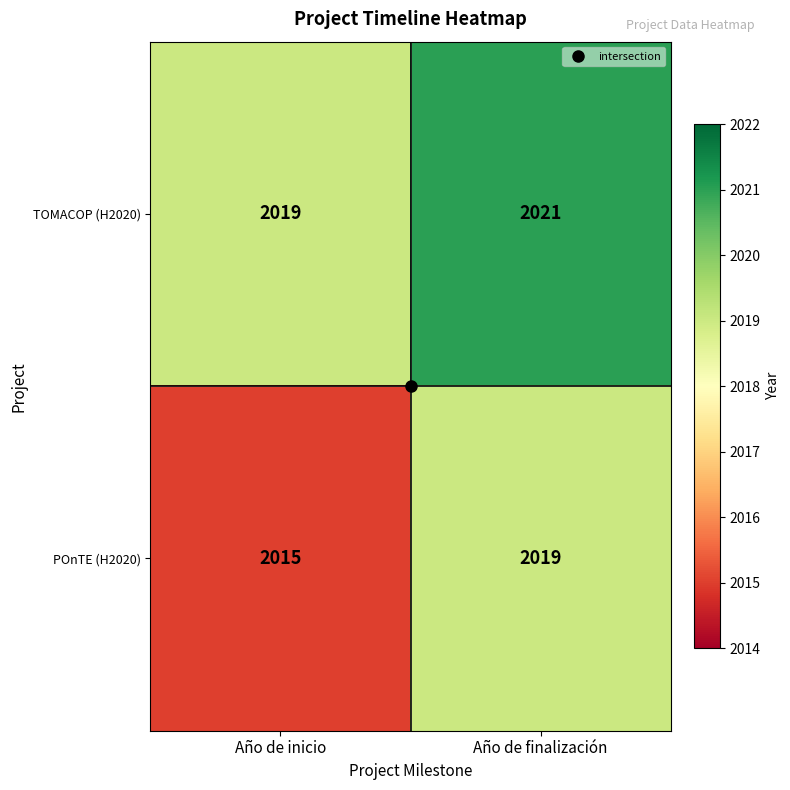

Count the number of categories in the chart.

2